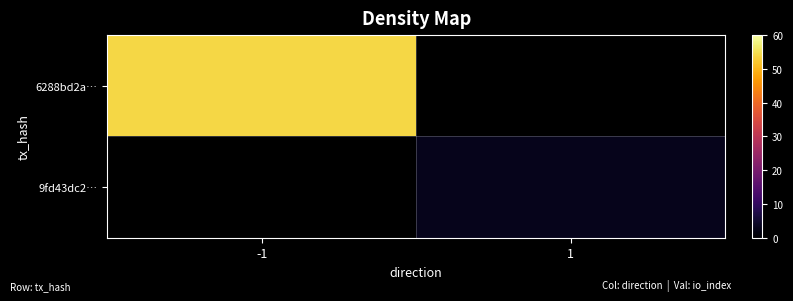

What is the maximum value shown in the chart?

54.0